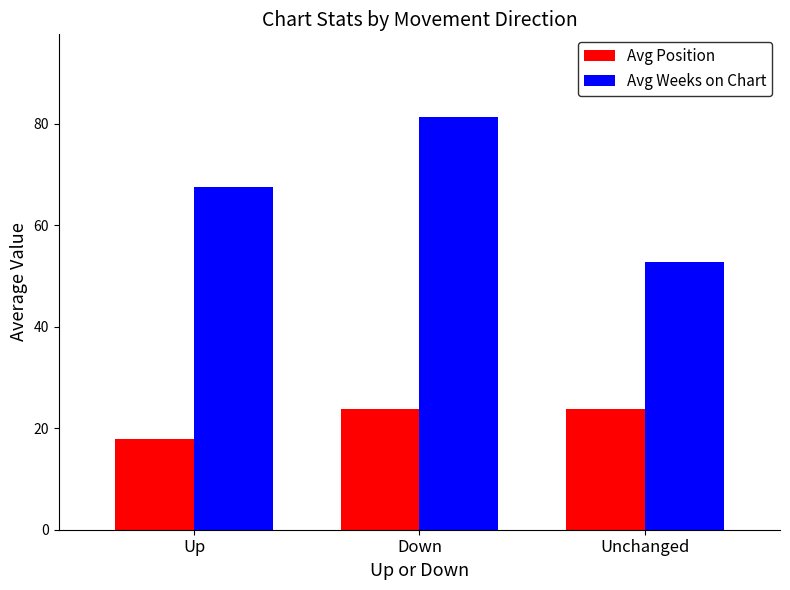

Is it true that Avg Weeks on Chart equals 25.1 at Down?

False